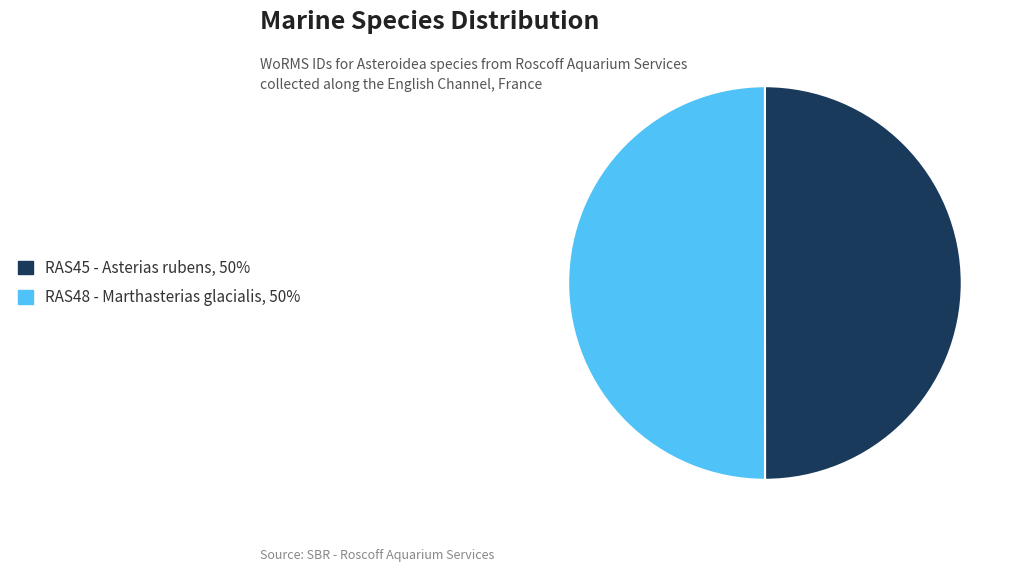

Do RAS45 - Asterias rubens and RAS48 - Marthasterias glacialis together represent more than half of the pie?

Yes